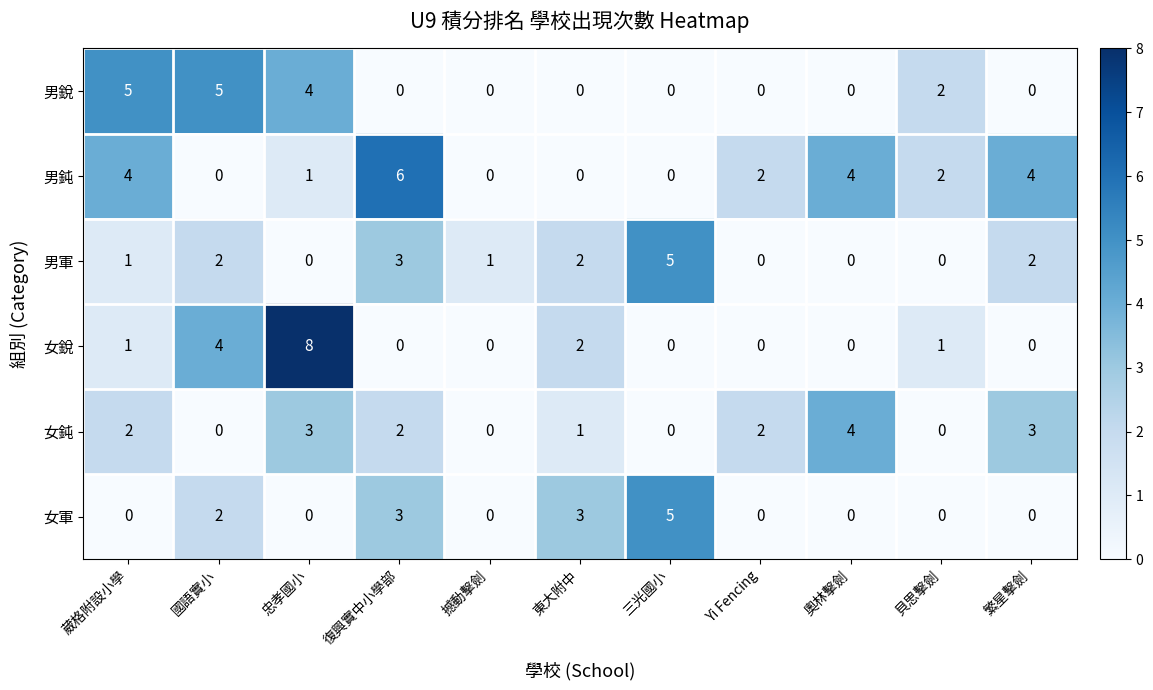

What is the sum of the 男銳 values at 葳格附設小學 and 貝思擊劍?

7